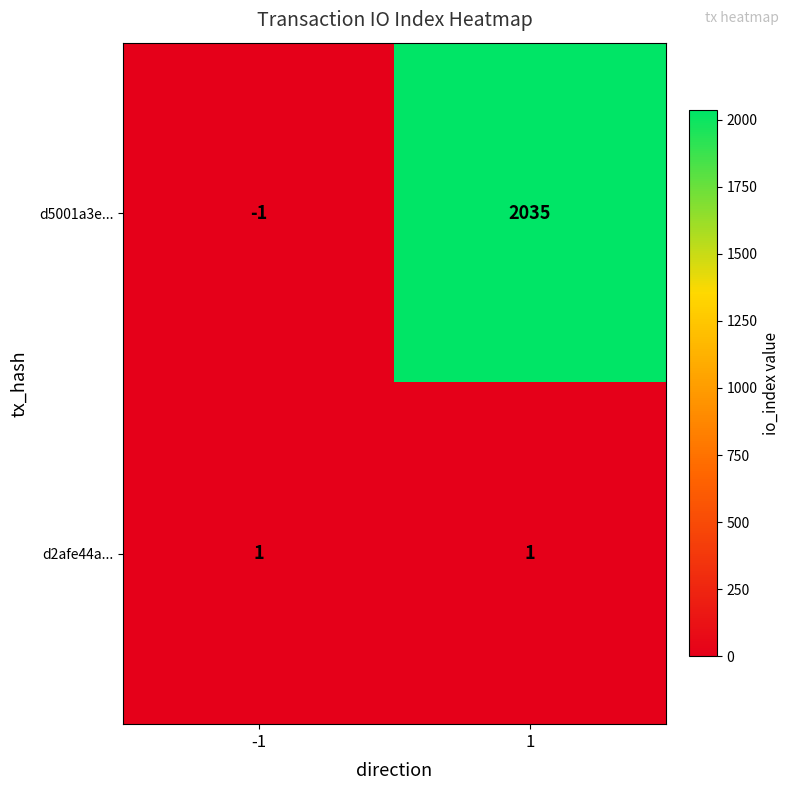

Reading left to right, extract all data points from this chart.

d5001a3e...: -1=-1	1=2035
d2afe44a...: -1=1	1=1